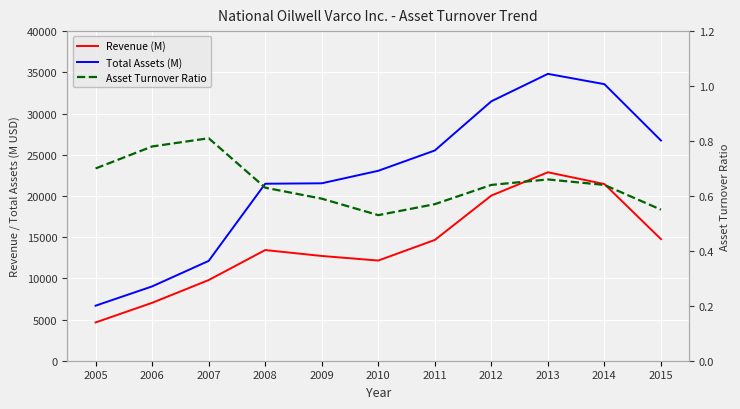

At which category is the sum across all series the highest?

2013